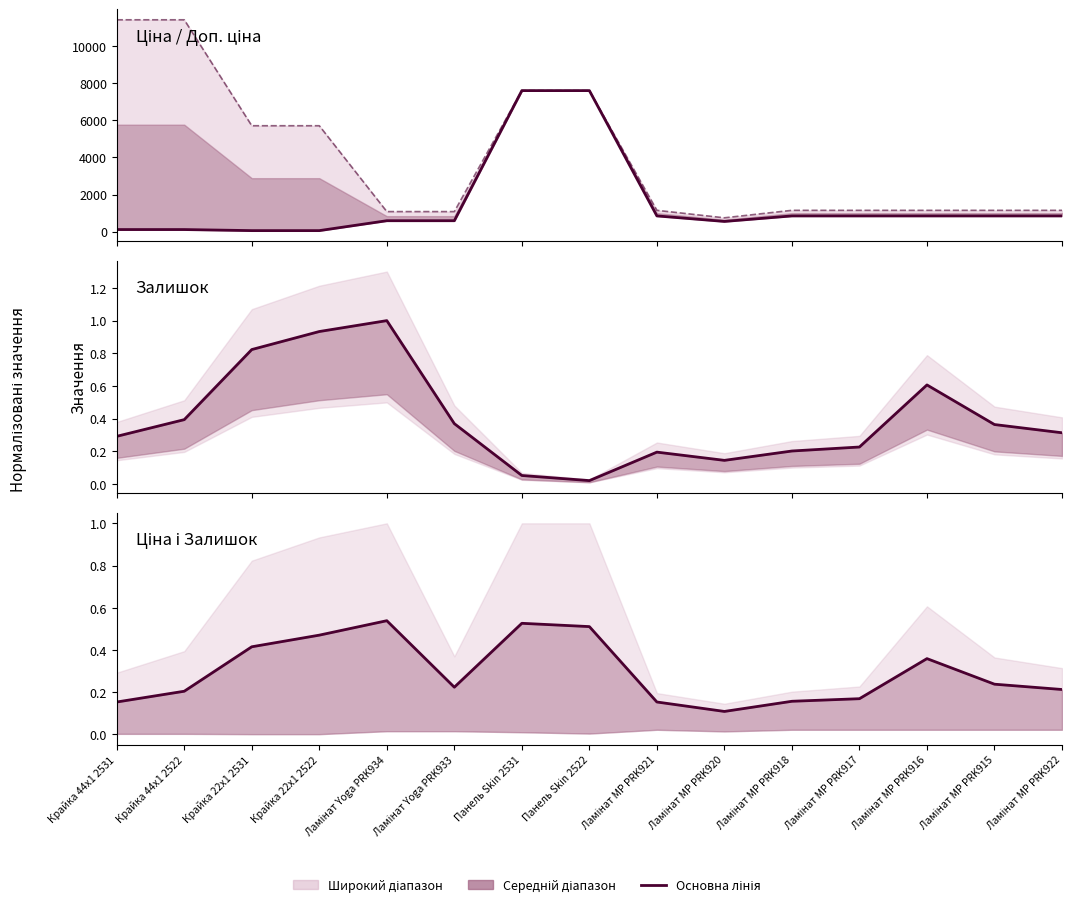

Count the Ціна + Залишок (сер.) values in the range 0 to 1.

15